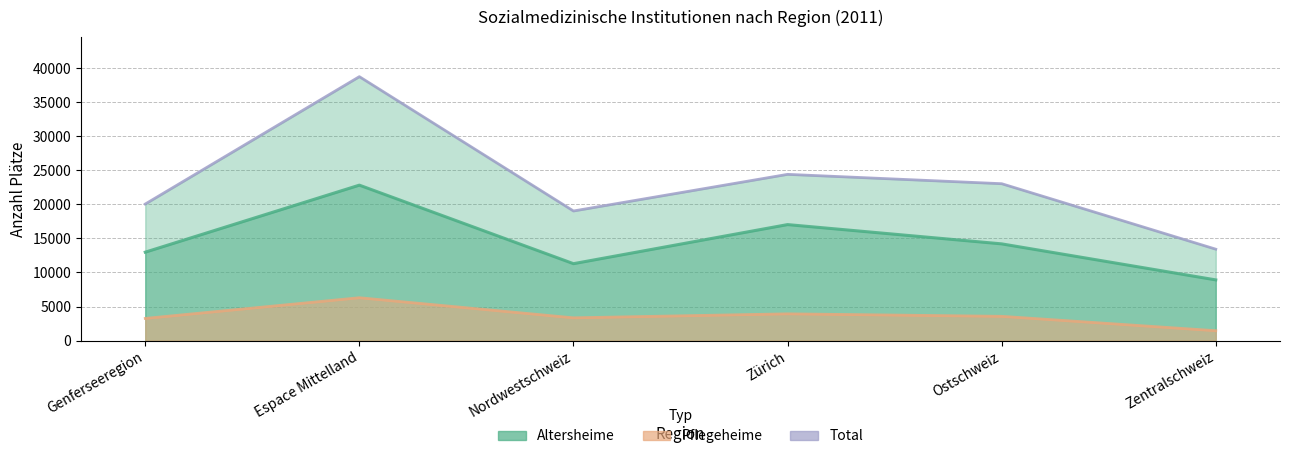

What is the label of the 1st point from the left?

Genferseeregion